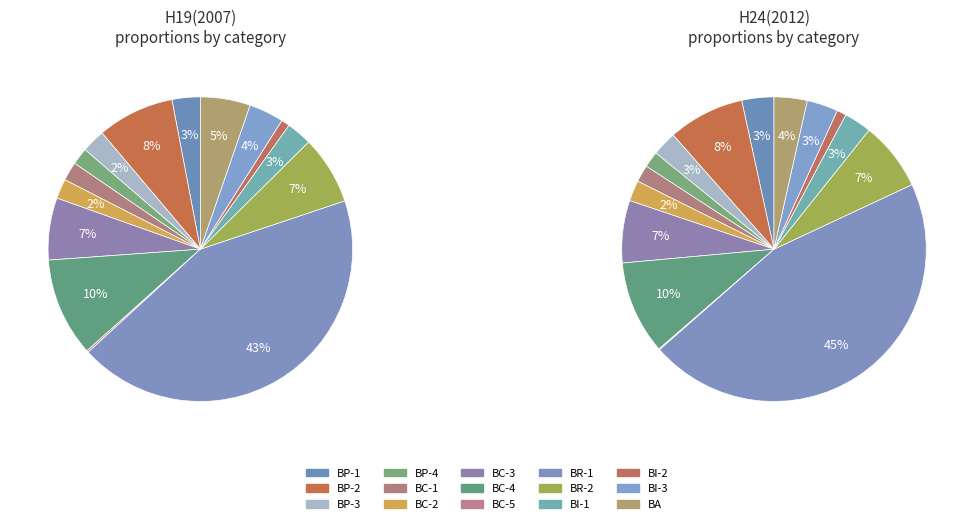

Does any single category account for the majority?

No